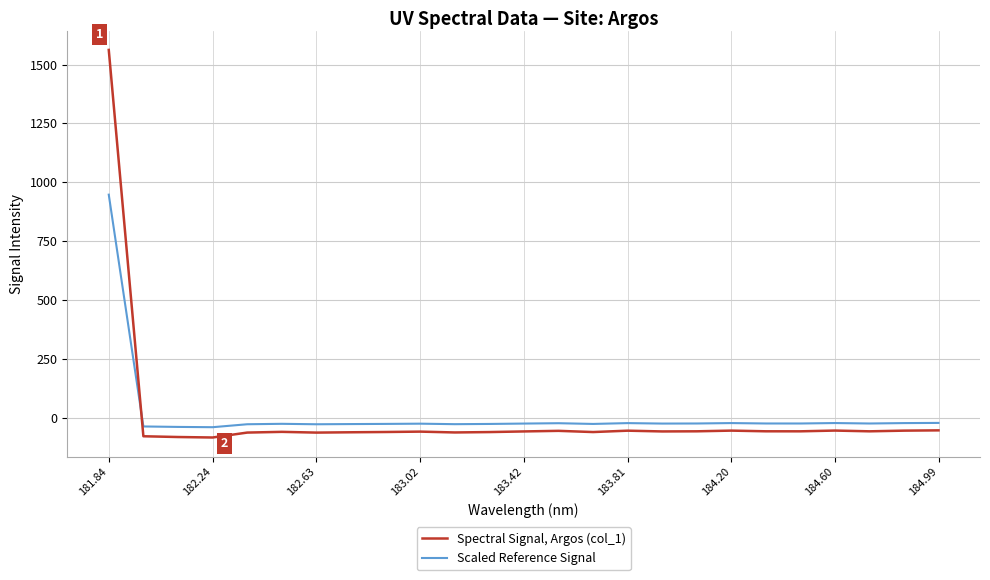

What is the difference between the maximum and minimum values in the Spectral Signal, Argos (col_1) series?

1646.6